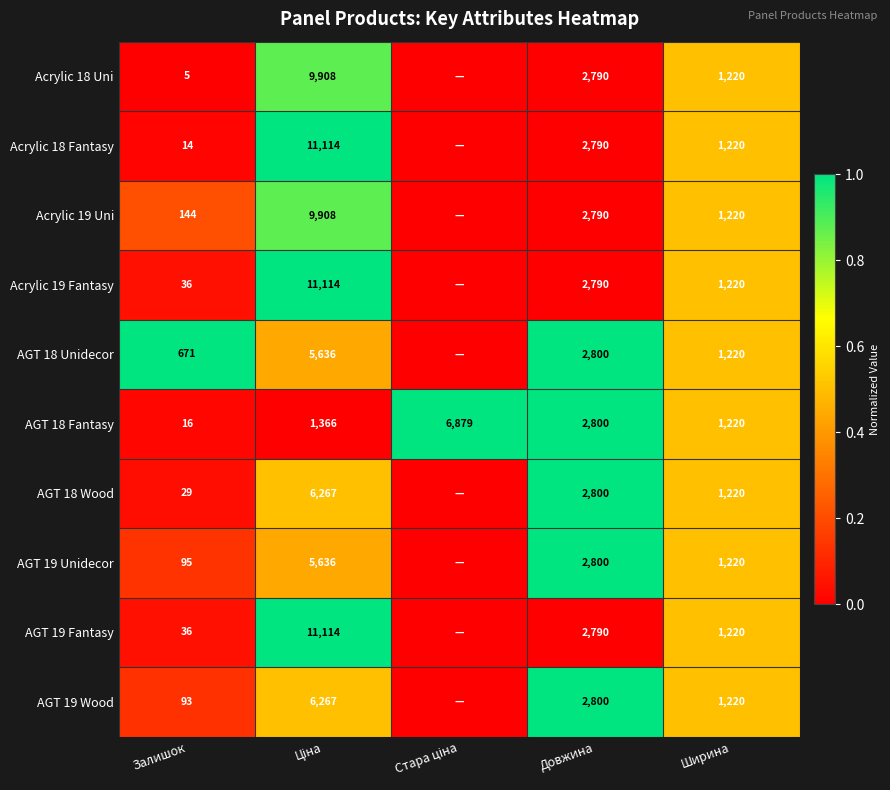

The value of Acrylic 19 Fantasy at Ширина is 717. True or false?

False